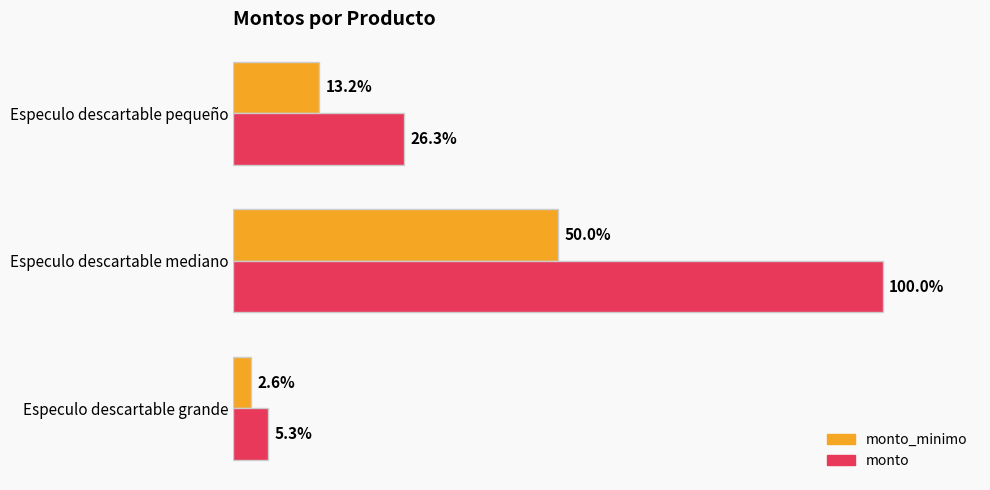

What are all the series names shown in the legend?

monto_minimo, monto